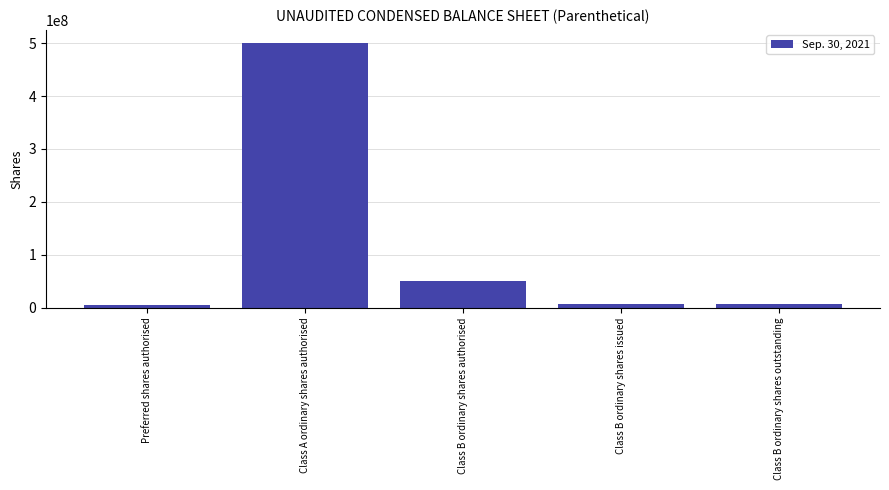

What is the value of the 1st bar from the left?

5000000